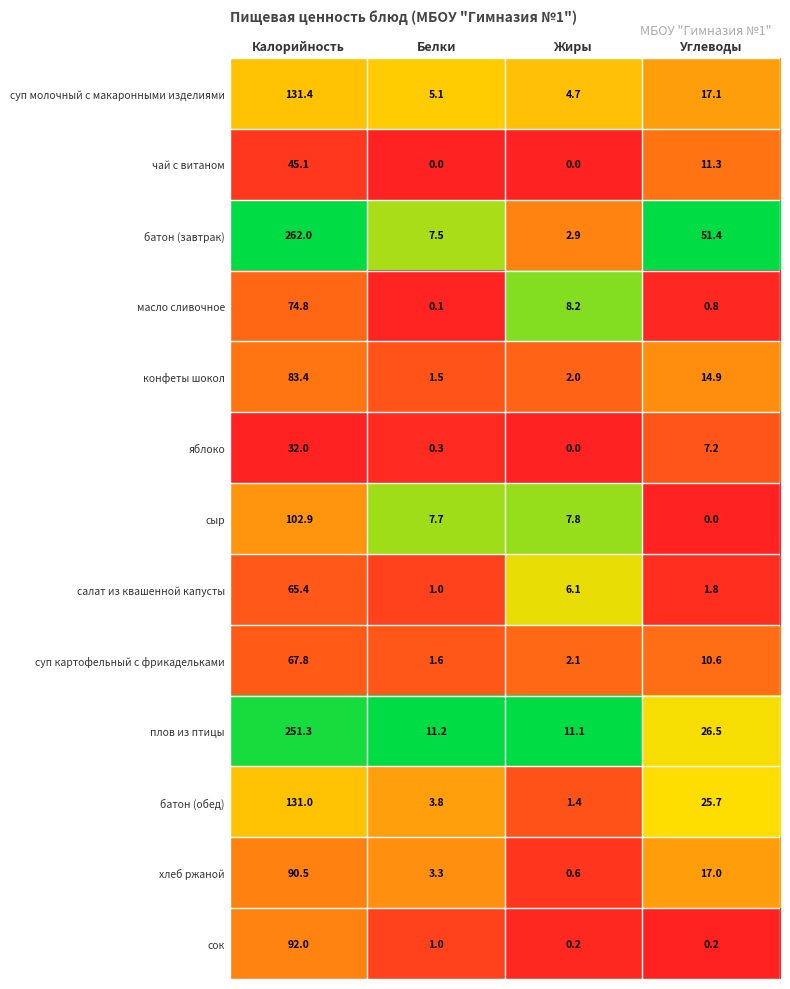

Is it true that сыр equals 4.4 at Белки?

False